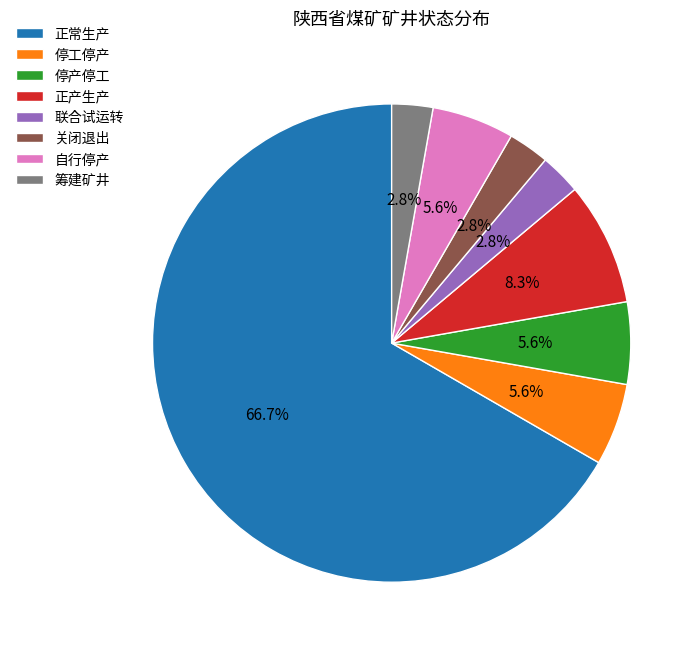

To the nearest percent, what is the difference between the 自行停产 and 联合试运转 slice percentages?

3%